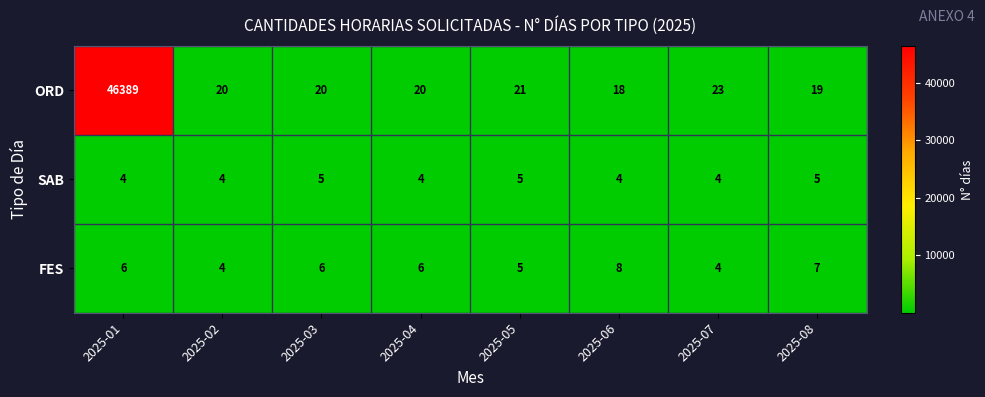

How many data points does each series have?

8